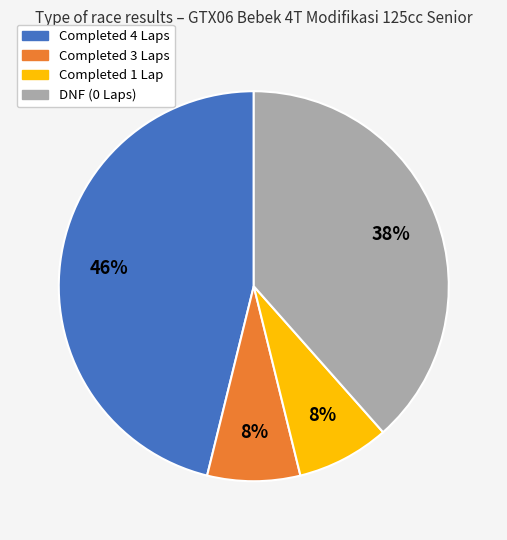

Is there any slice that represents more than half of the pie?

No